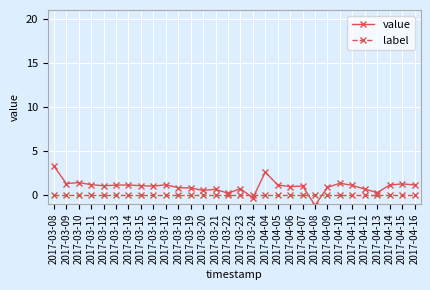

The value series shows 2.4 at 2017-04-10. True or false?

False